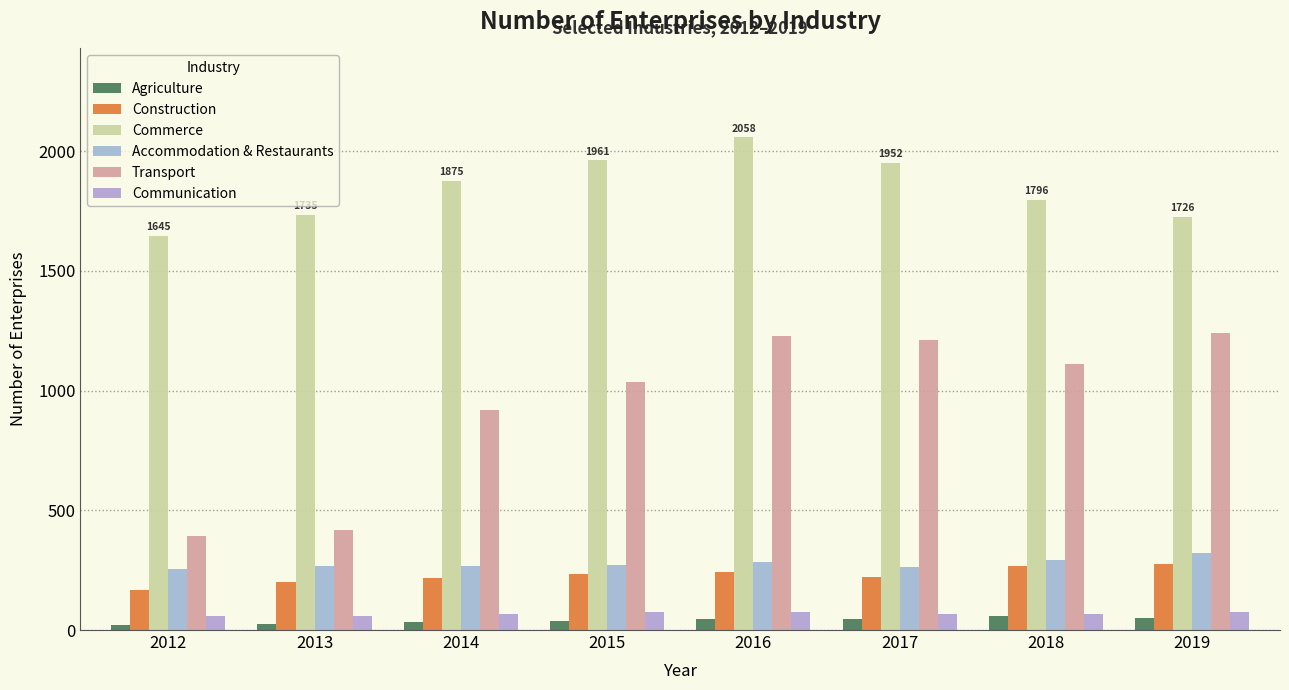

How many distinct data groups are displayed?

6